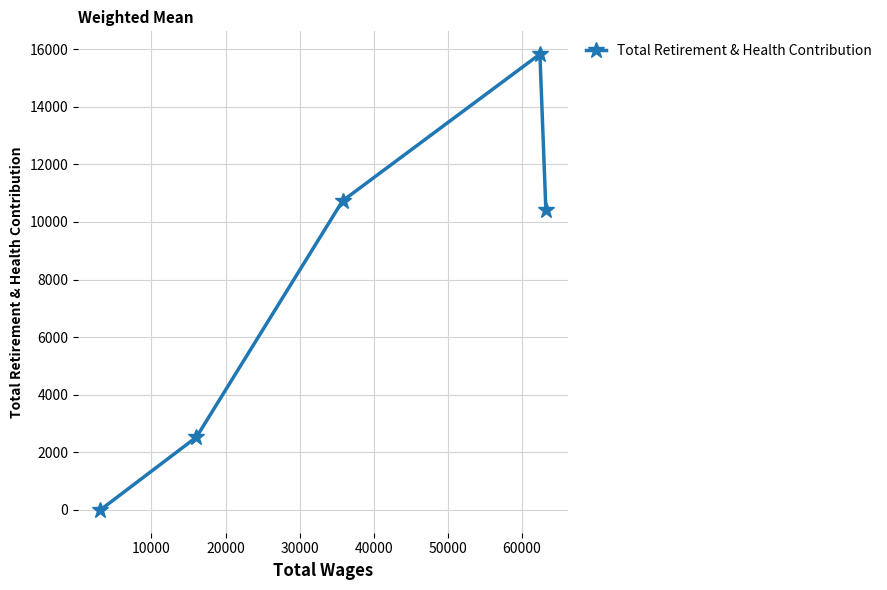

What is the average value?

7900